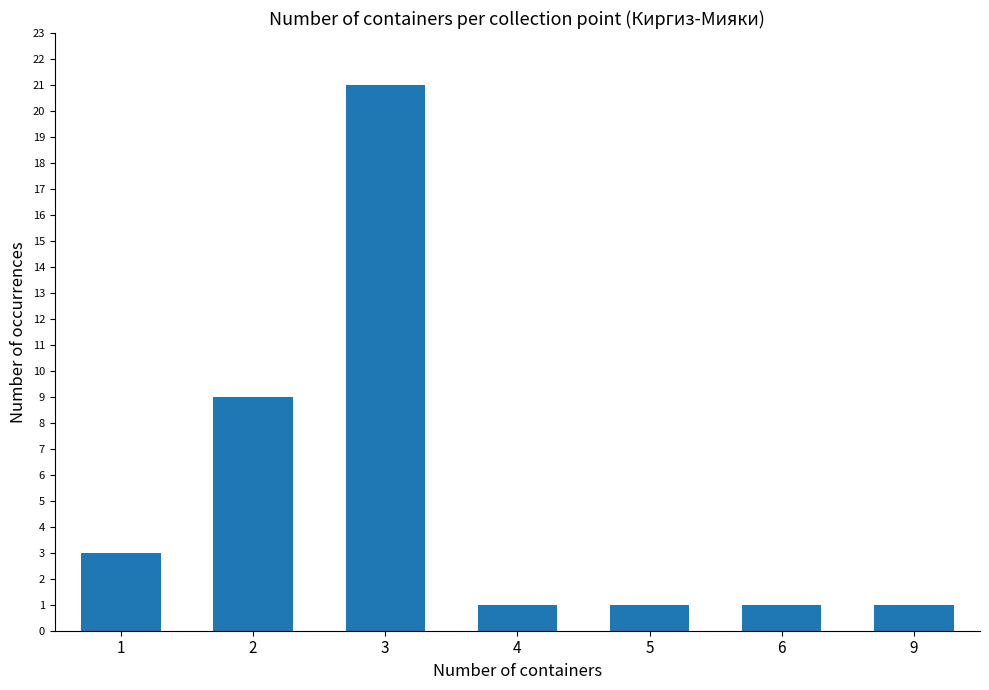

Is it true that the value at 5 is 1?

True